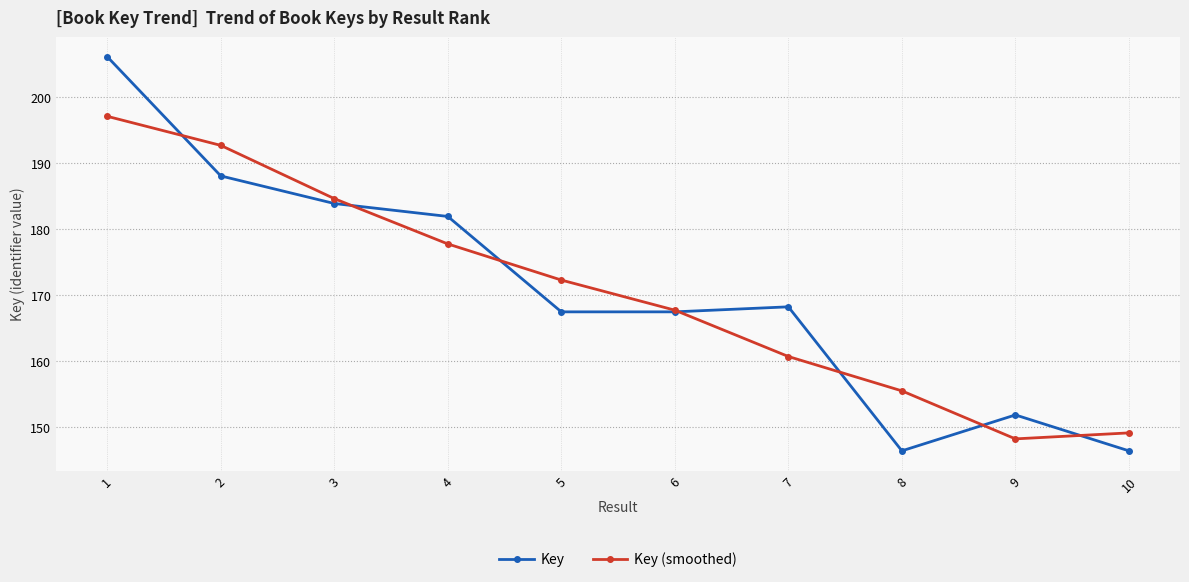

Reading left to right, transcribe all the data shown in this chart.

Key: 206.1	188.0	183.9	181.9	167.4	167.4	168.2	146.3	151.8	146.3
Key (smoothed): 197.1	192.7	184.6	177.7	172.3	167.7	160.7	155.4	148.2	149.1